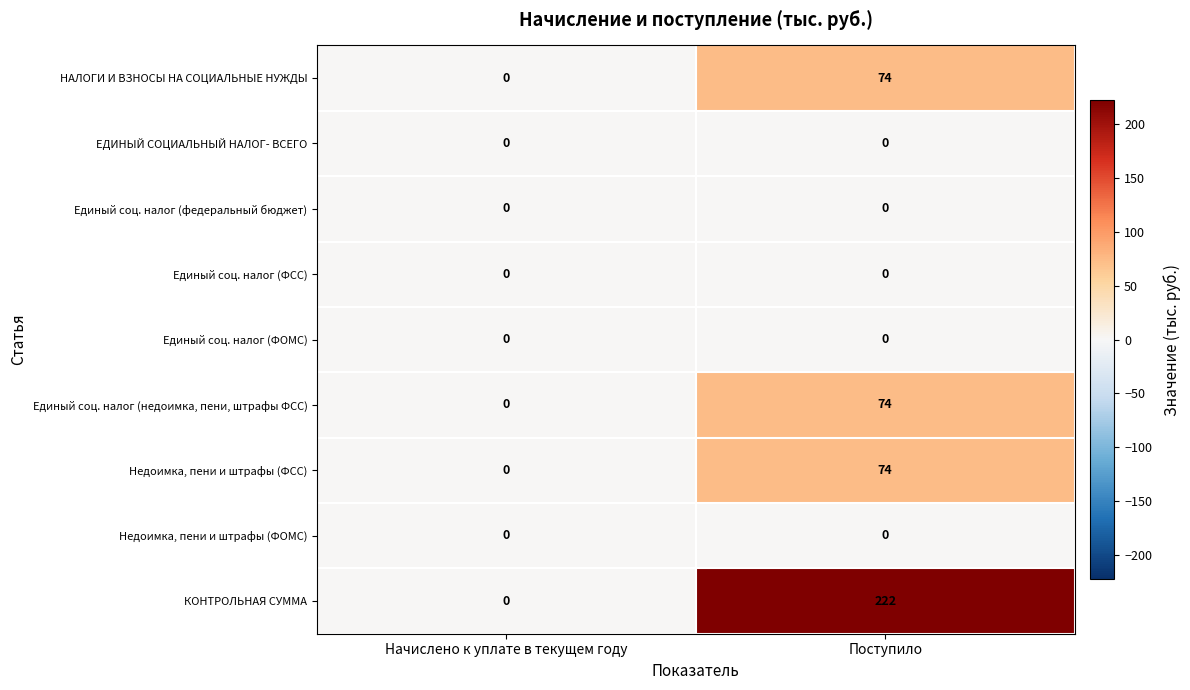

Is it true that ЕДИНЫЙ СОЦИАЛЬНЫЙ НАЛОГ- ВСЕГО equals 0 at Начислено к уплате в текущем году?

True